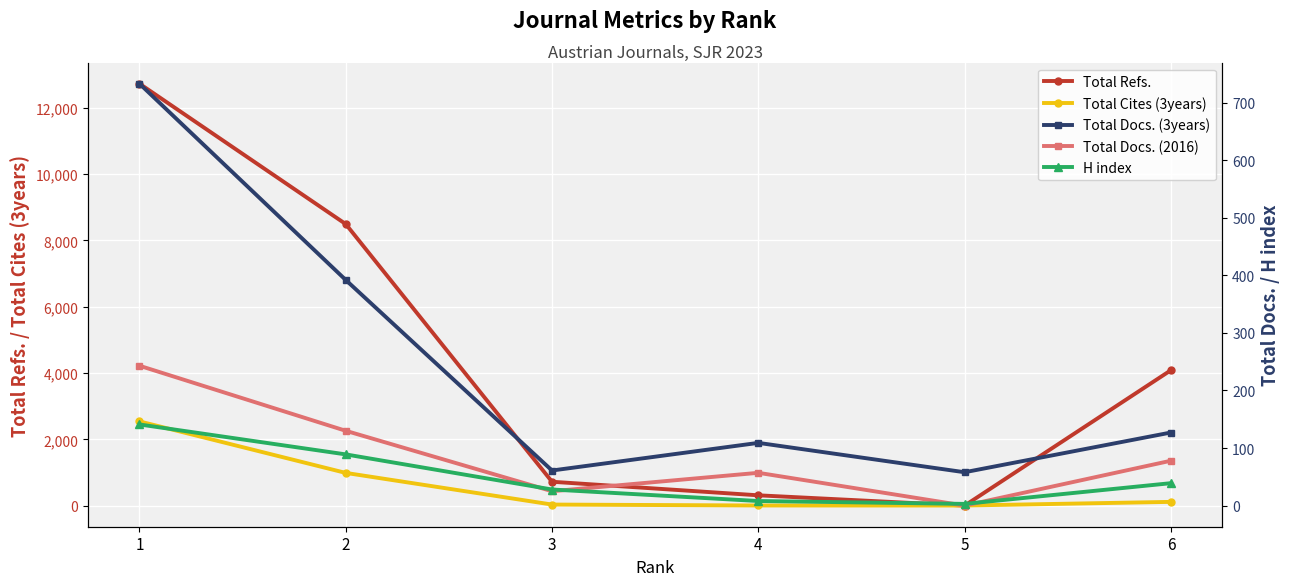

Which series has the largest total across all categories?

Total Refs.